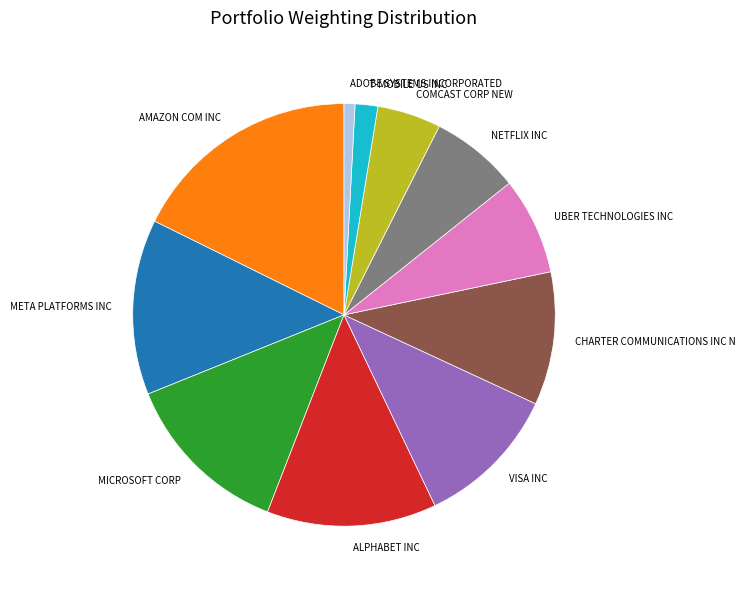

Is it true that META PLATFORMS INC is 13% of the pie?

True